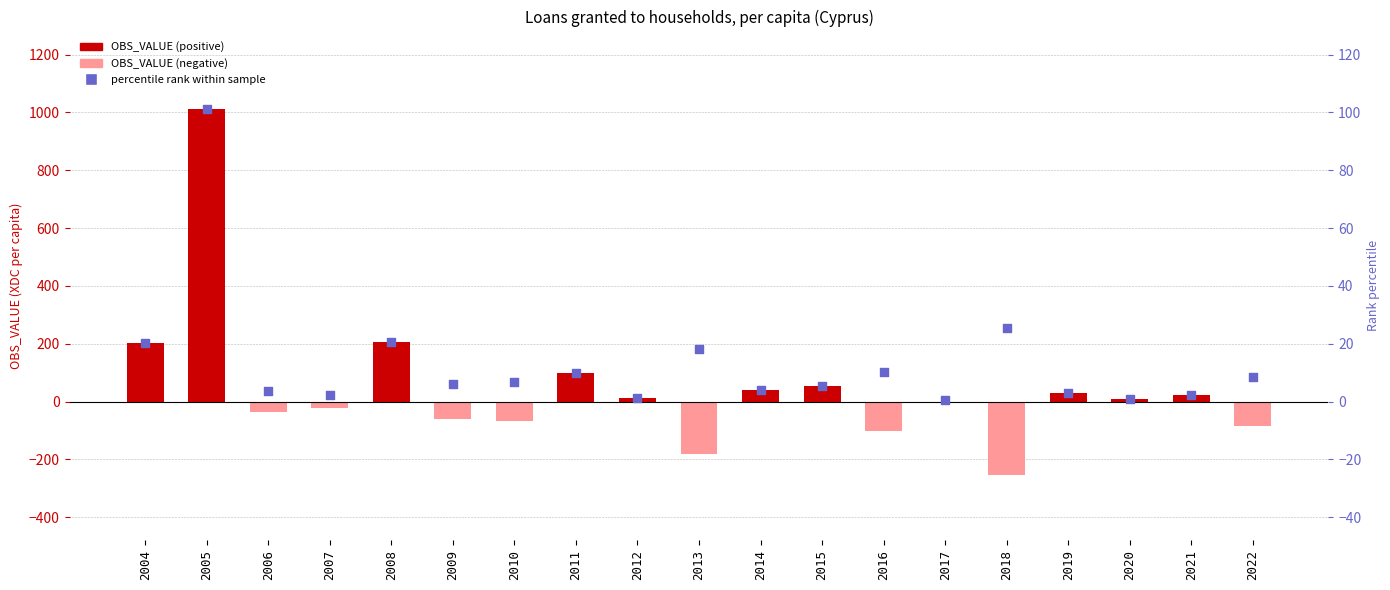

What is the total value across all series at 2005?

1112.2